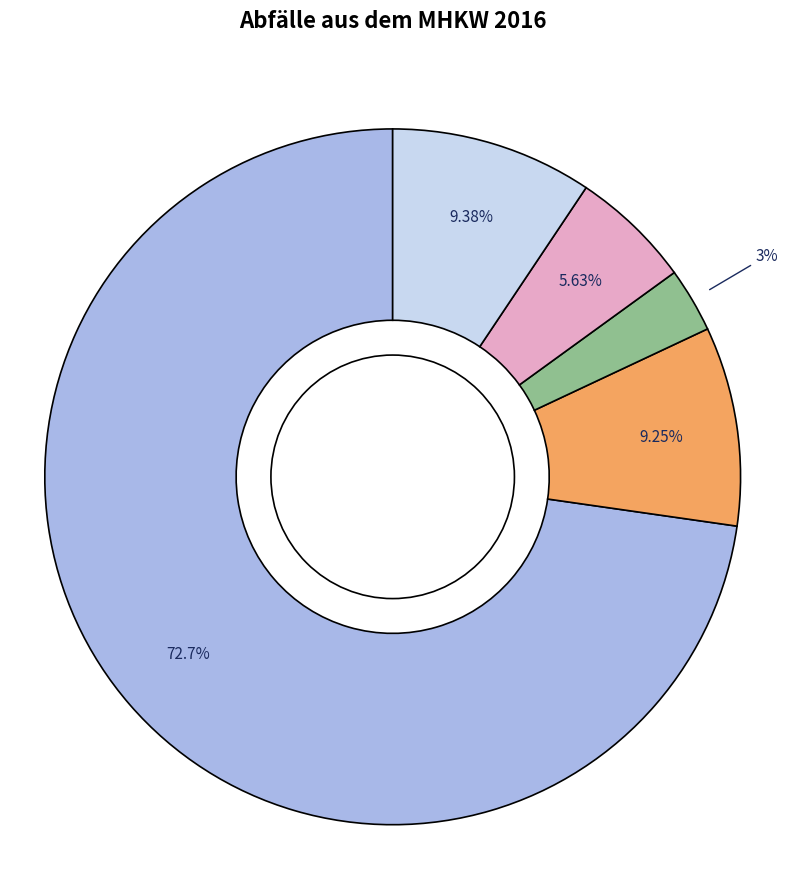

Does any single category account for the majority?

Yes